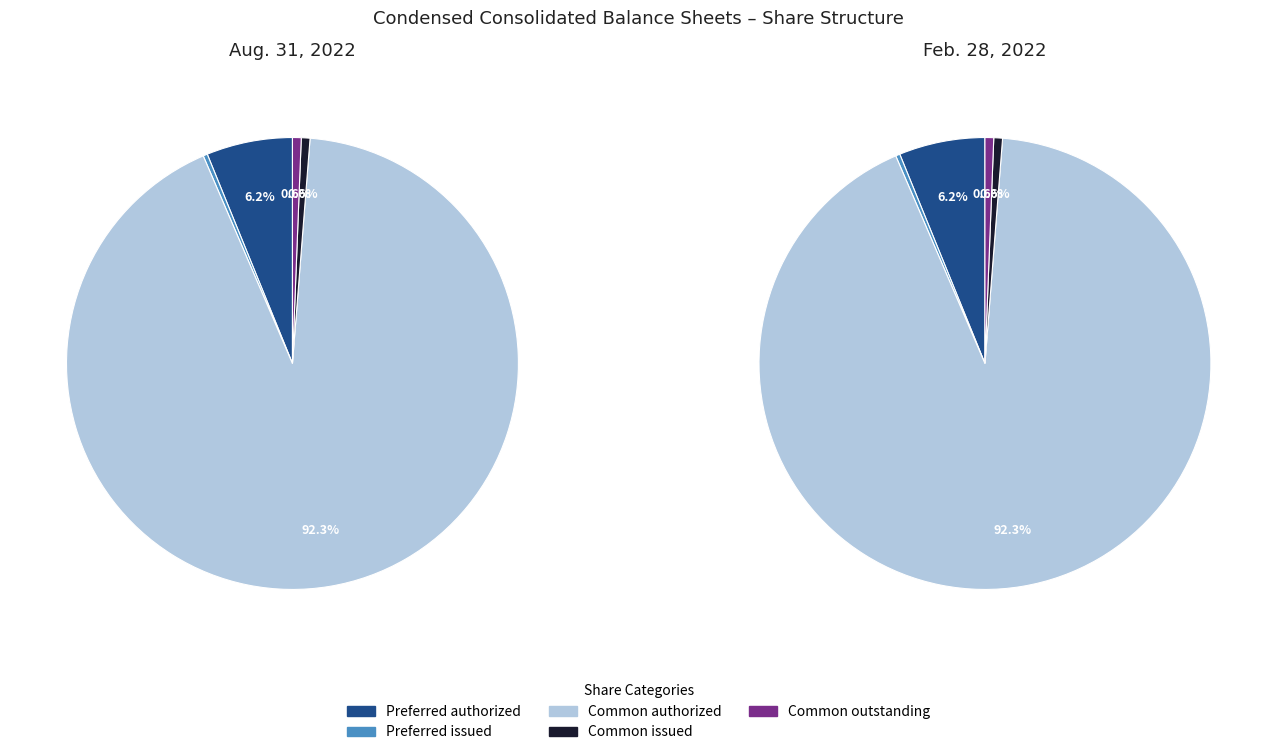

Count the number of slices in the pie.

5